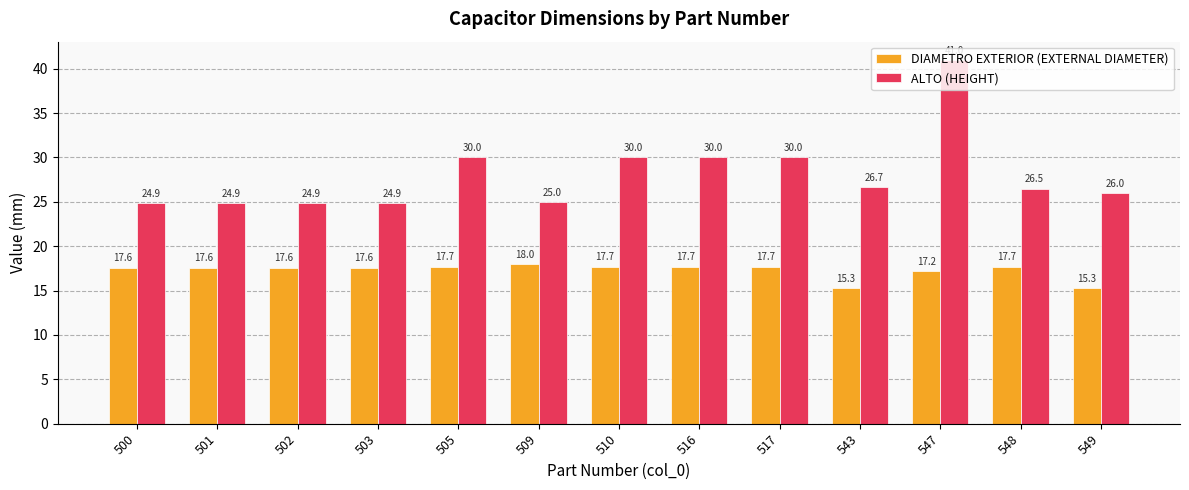

At 543, list the series in order from smallest to largest.

DIAMETRO EXTERIOR (EXTERNAL DIAMETER), ALTO (HEIGHT)